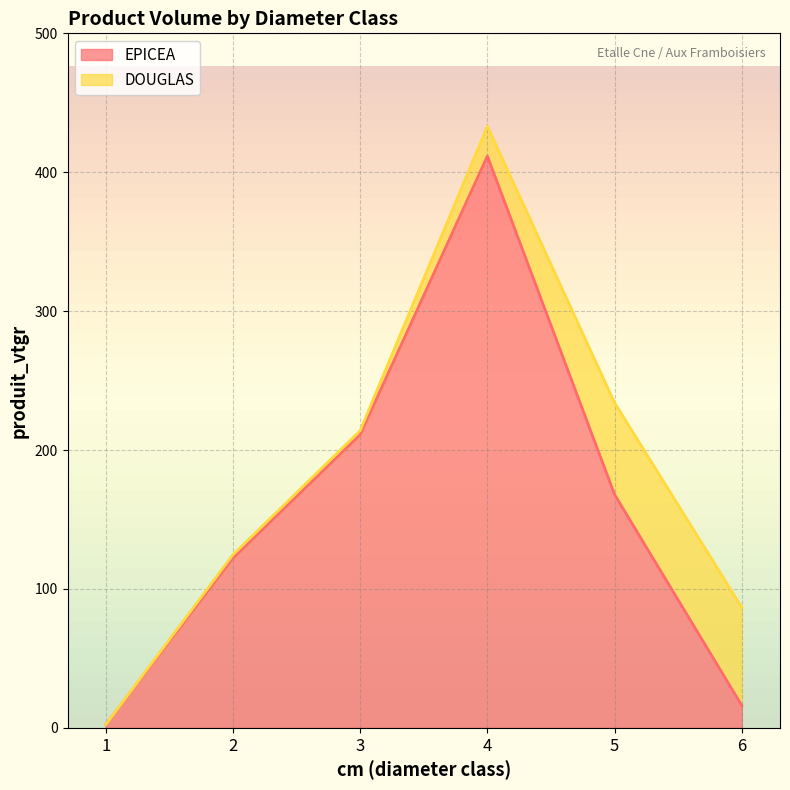

The value at 5 is 167.9. True or false?

True